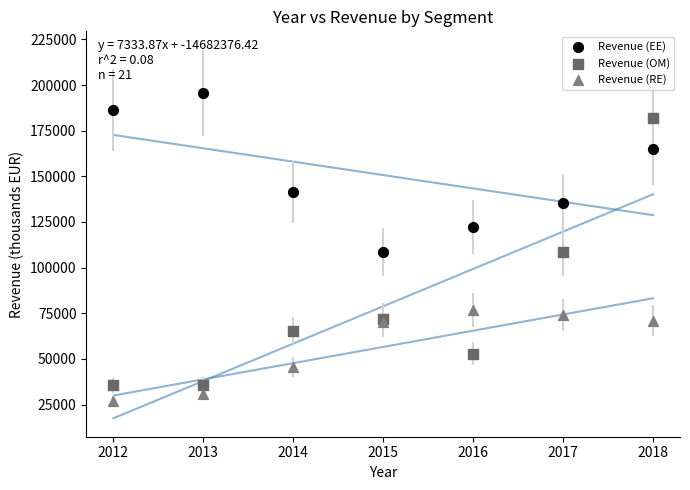

Which series reaches the maximum Y coordinate?

Revenue (EE)